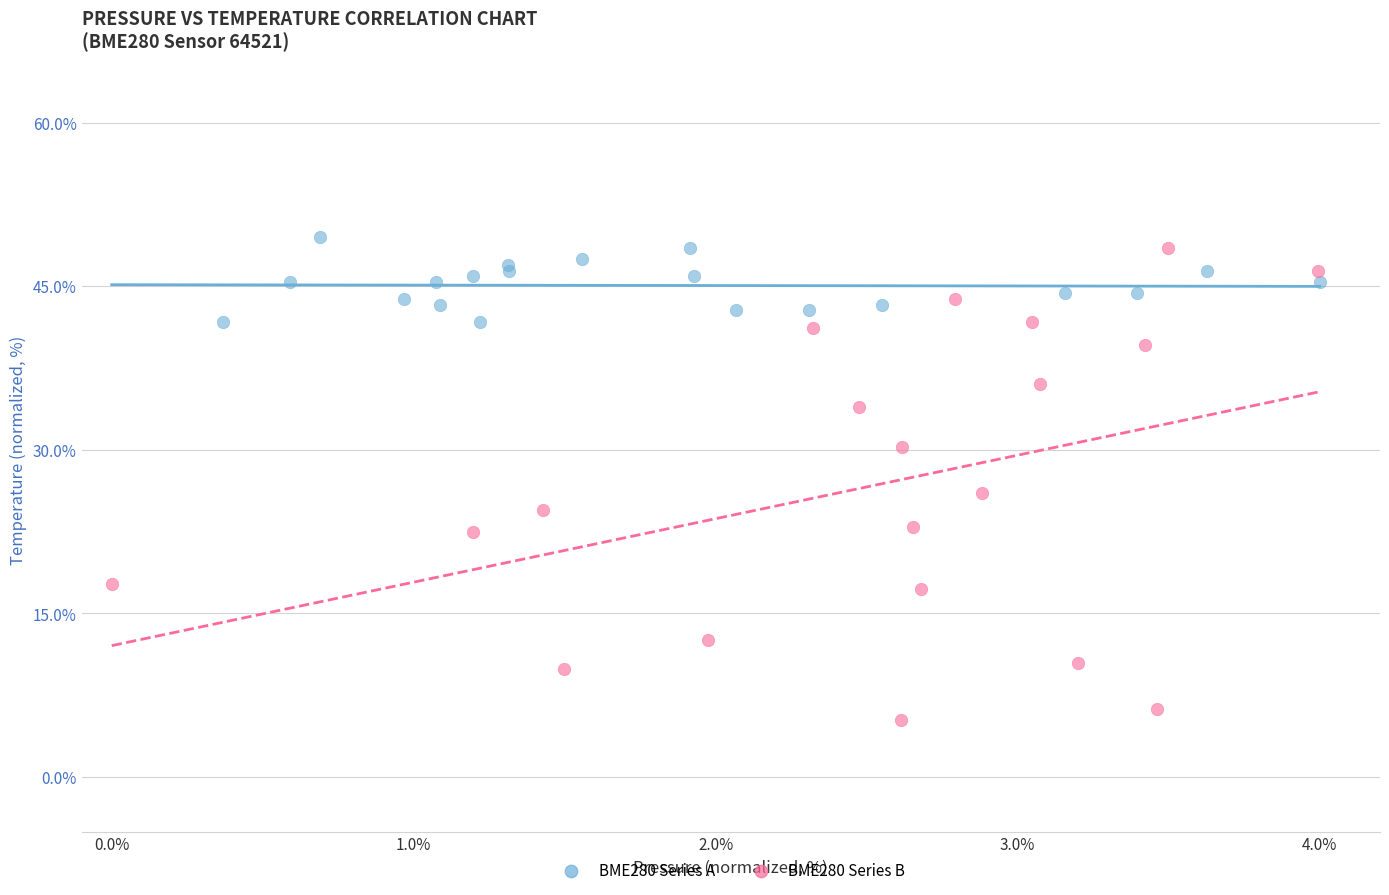

What are all the series names shown in the legend?

BME280 Series A, BME280 Series B